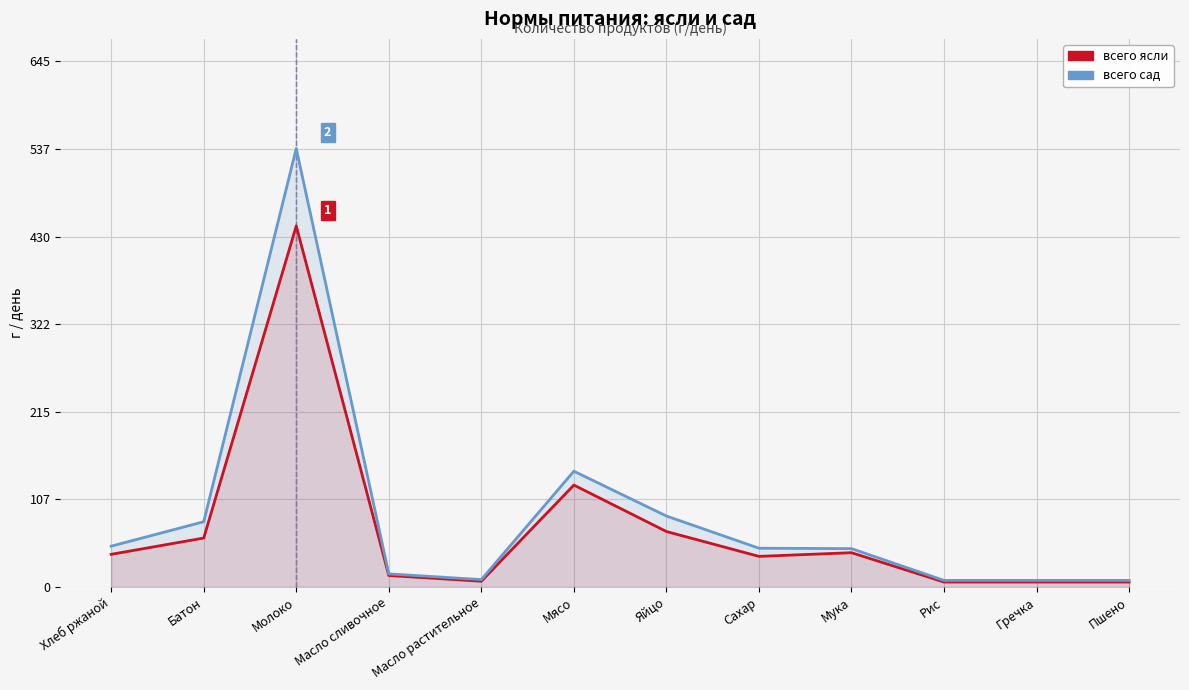

At which category does всего сад reach its first local peak?

Молоко